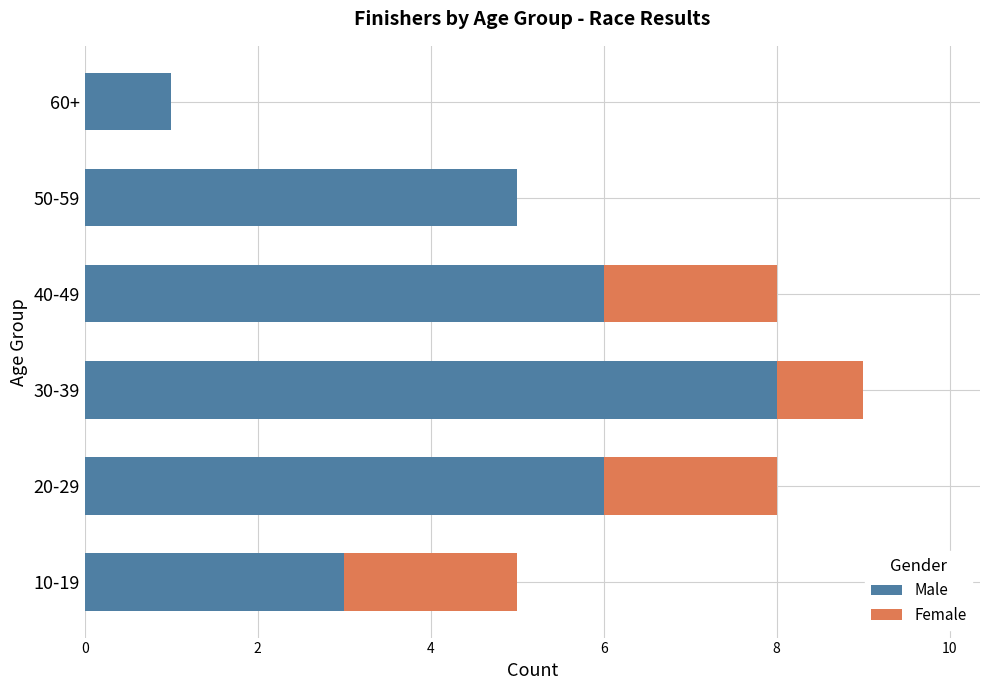

What is the maximum value for Male?

8